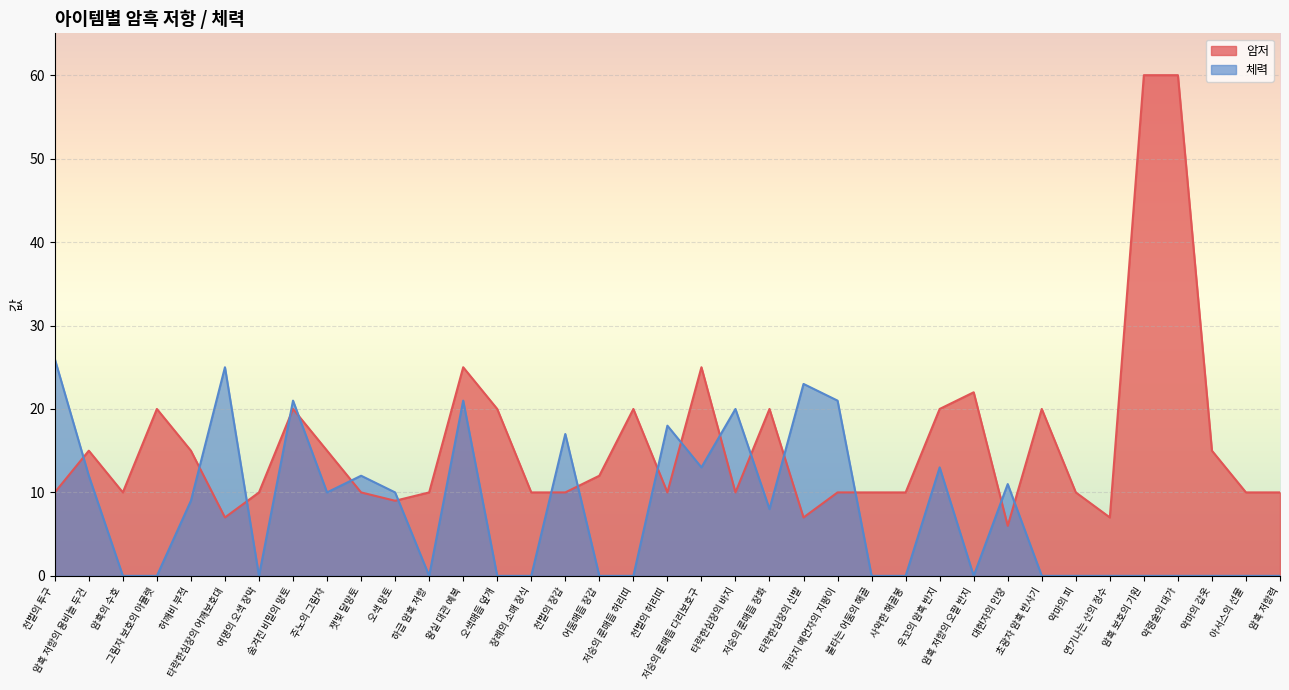

What are all the series names shown in the legend?

암저, 체력